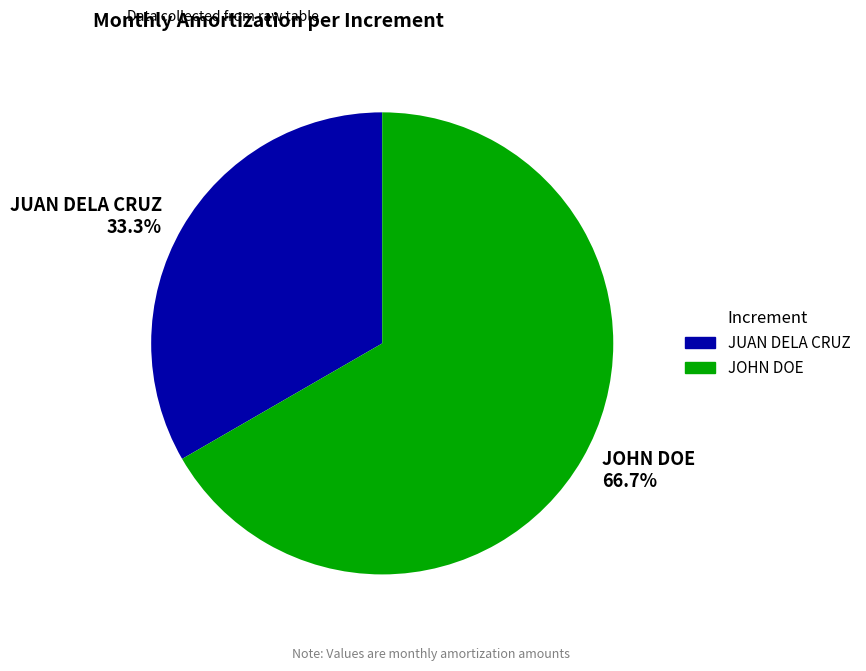

Rank the categories by value from highest to lowest.

JOHN DOE, JUAN DELA CRUZ